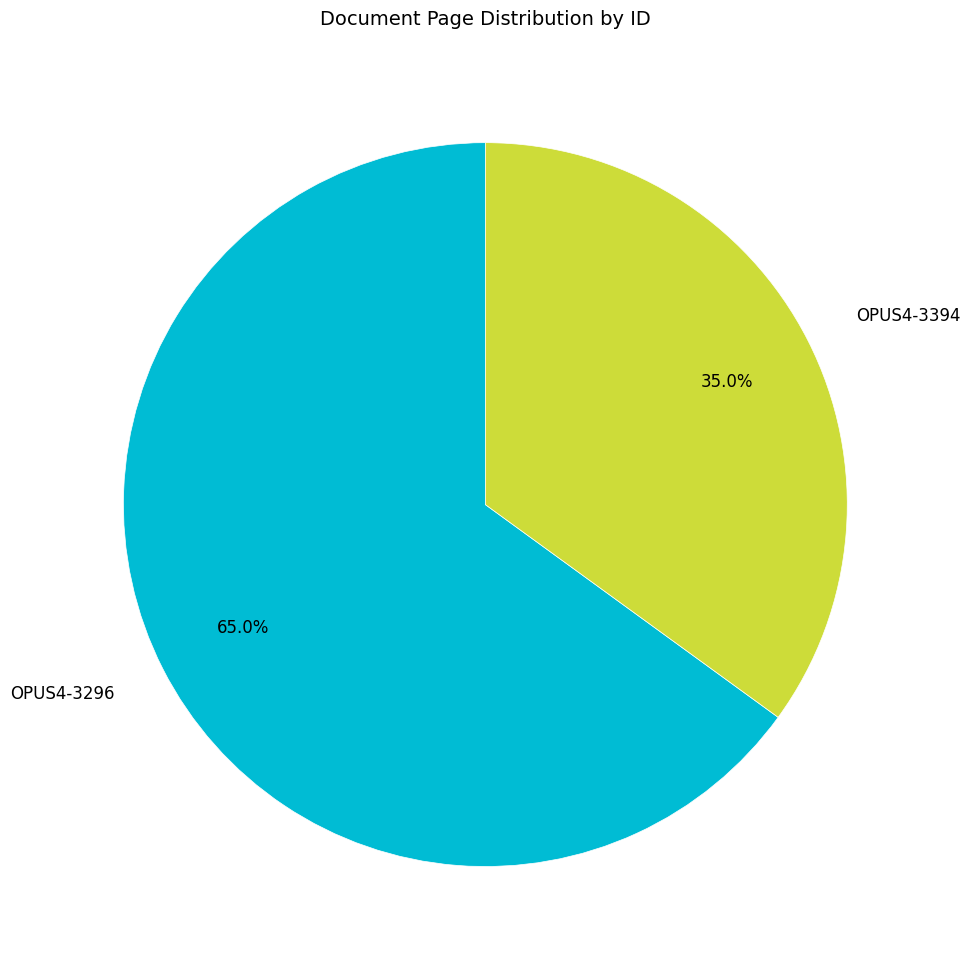

Which slice represents more than half of the pie?

OPUS4-3296